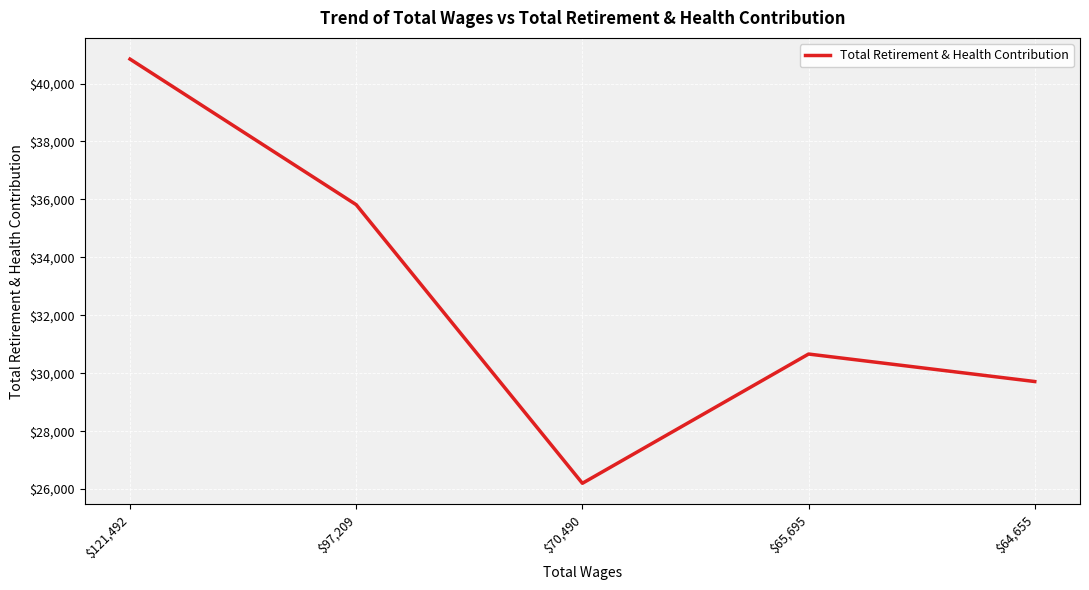

What is the sum of all values?

163240